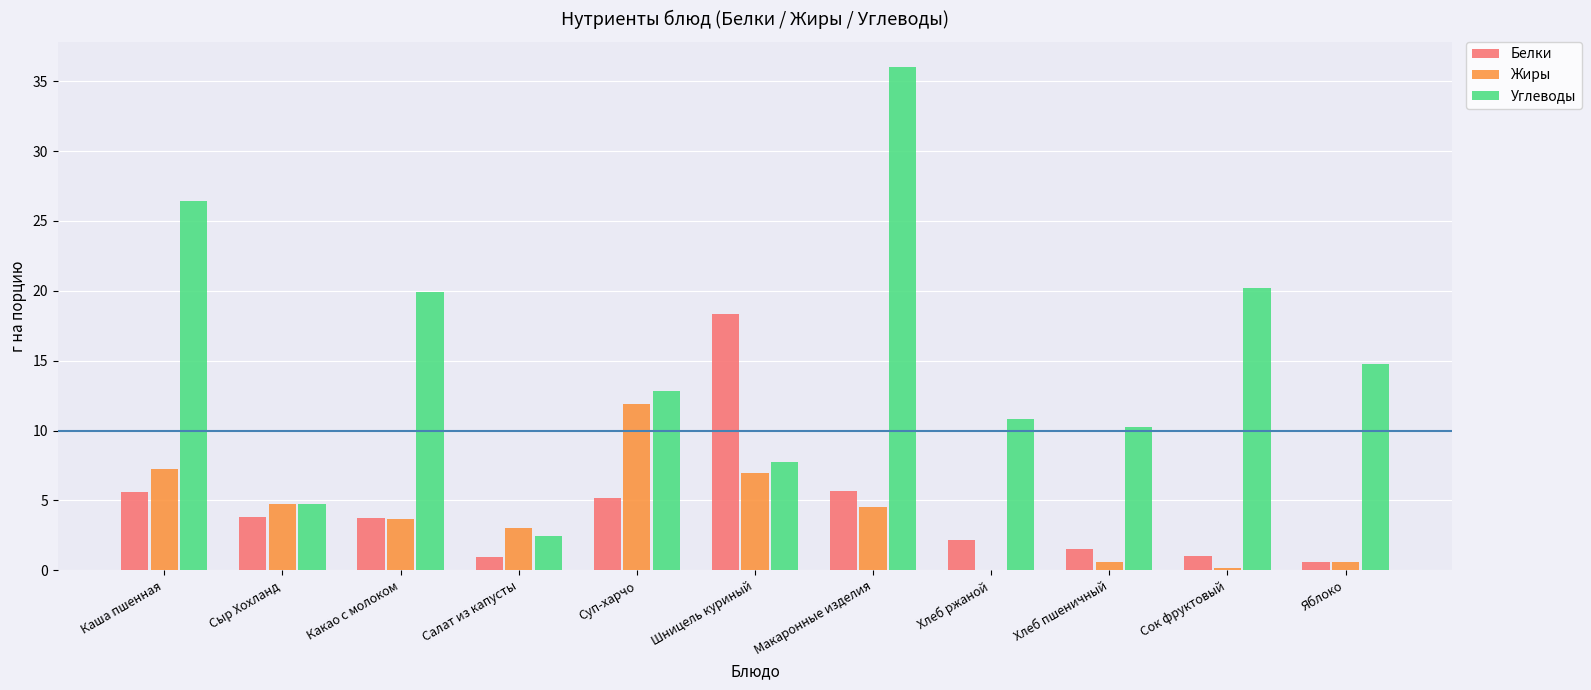

Count the number of categories in the chart.

11